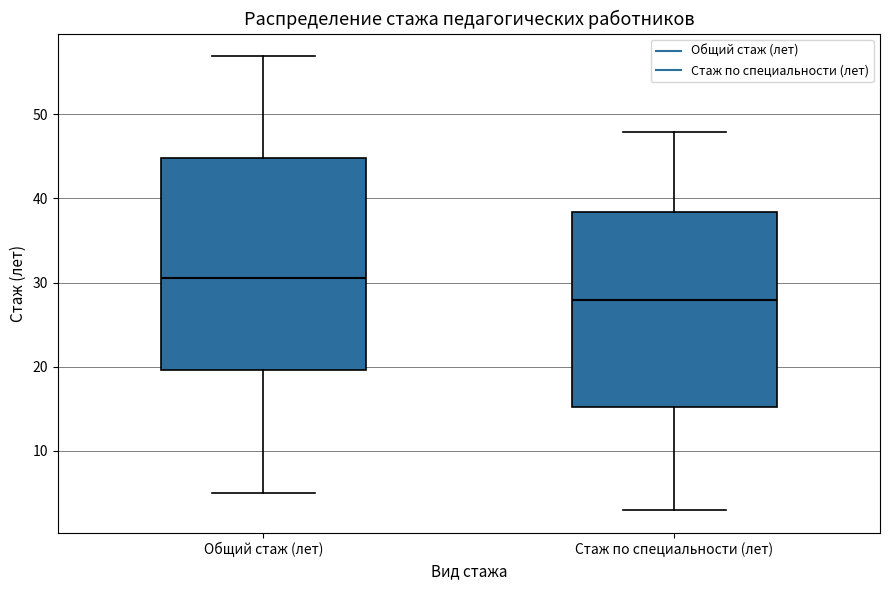

Where is the lower edge of the box for Общий стаж (лет) on the y-axis? The values are not printed on the chart, so give them approximately, as read against the axis.

20